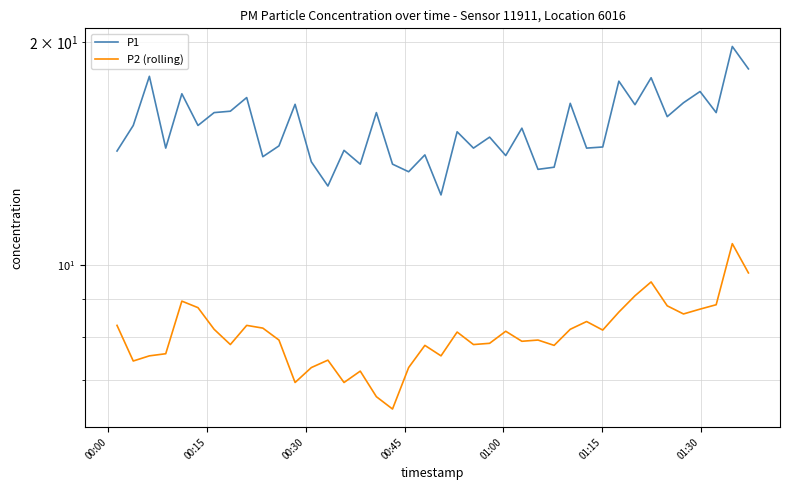

Reading left to right, list all the values displayed in this chart.

P1: 14.3	15.4	18.0	14.4	17.1	15.4	16.1	16.1	16.9	14.0	14.5	16.5	13.8	12.8	14.3	13.7	16.1	13.7	13.4	14.1	12.4	15.2	14.4	14.9	14.1	15.3	13.5	13.6	16.6	14.4	14.4	17.7	16.5	17.9	15.9	16.6	17.2	16.1	19.8	18.4
P2 (rolling): 8.3	7.4	7.5	7.6	8.9	8.8	8.2	7.8	8.3	8.2	7.9	7.0	7.3	7.5	7.0	7.2	6.7	6.4	7.3	7.8	7.5	8.1	7.8	7.8	8.2	7.9	7.9	7.8	8.2	8.4	8.2	8.7	9.1	9.5	8.8	8.6	8.7	8.8	10.7	9.8